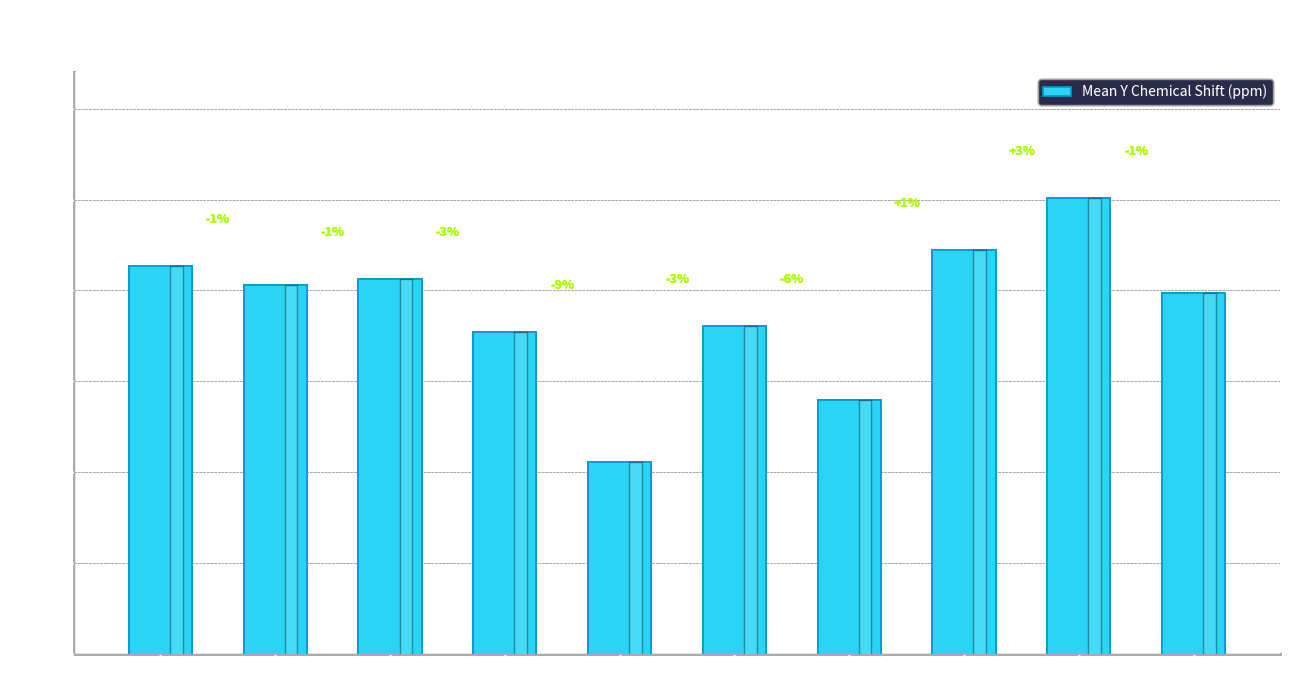

Approximately how many times larger is the value at GLN compared to TYR?

1.0